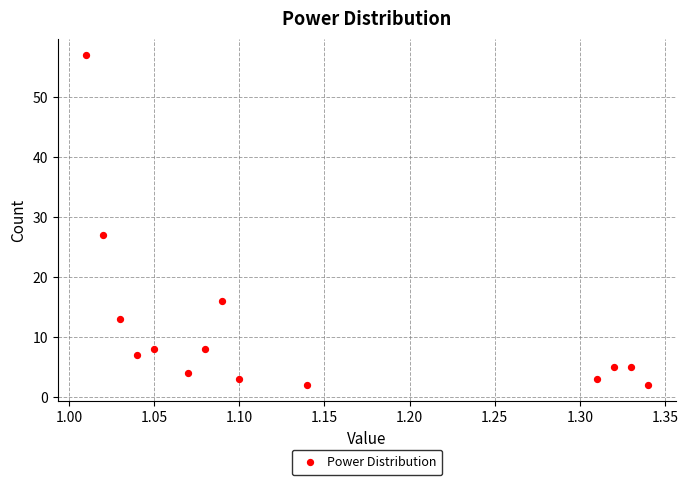

What Y value in the scatter plot is closest to 29?

27